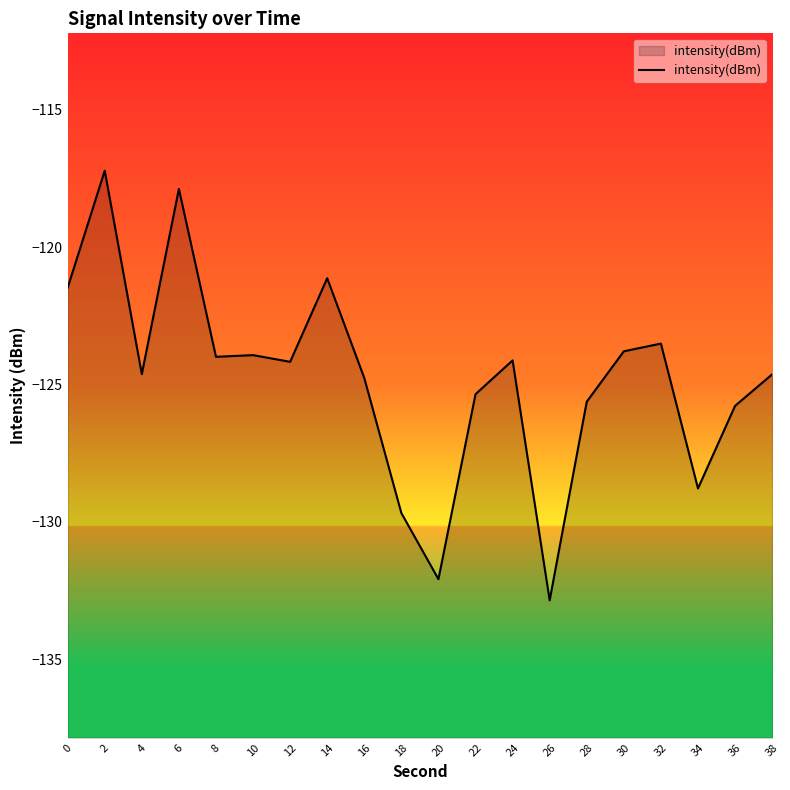

Rank the categories by value from highest to lowest.

2, 6, 14, 0, 32, 30, 10, 8, 24, 12, 4, 38, 16, 22, 28, 36, 34, 18, 20, 26